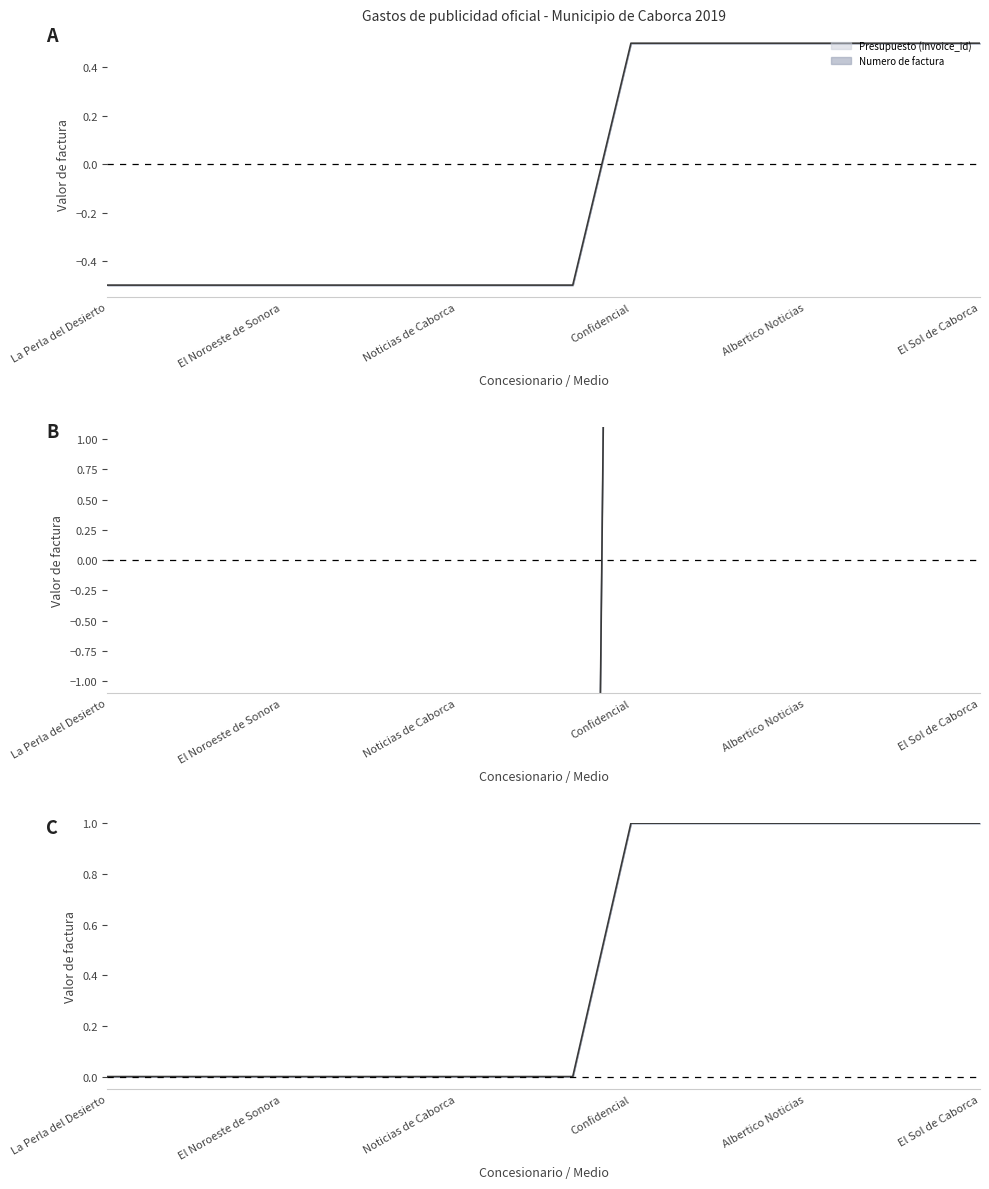

At which category is the sum across all series the highest?

El Sol de Caborca